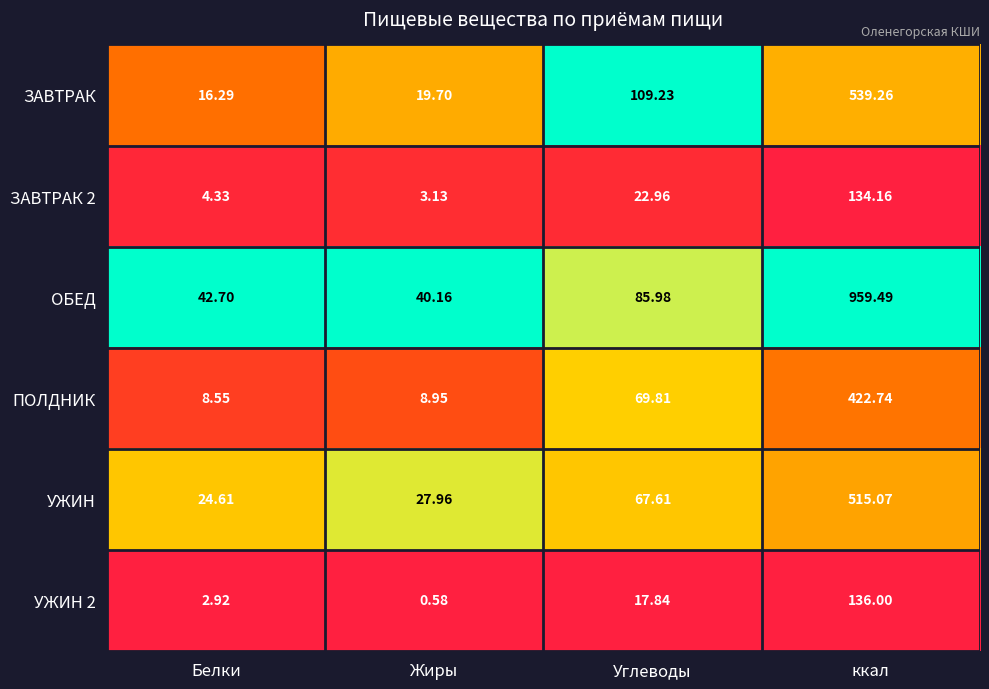

How many data points in ЗАВТРАК 2 are less than 22?

2